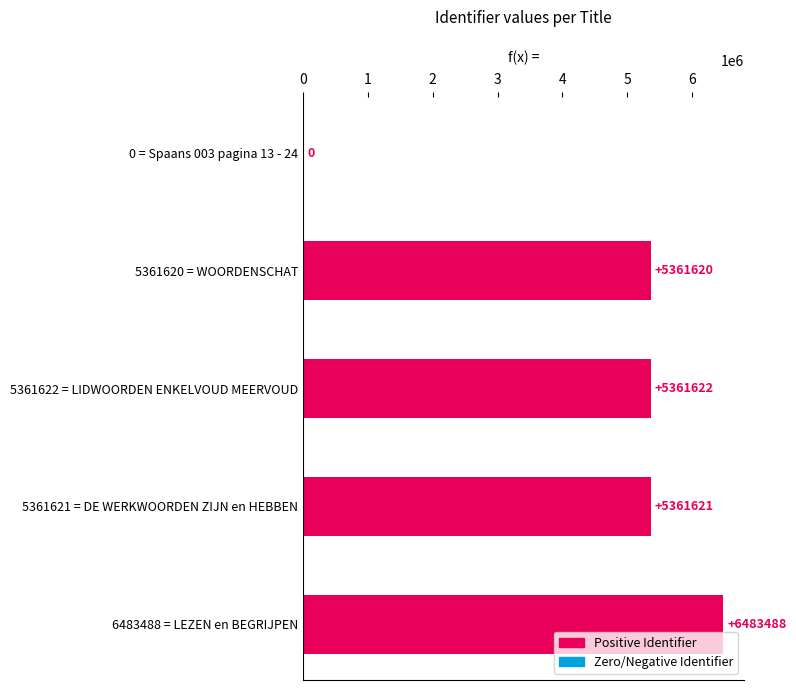

The chart shows a value of 1980514 at 5361620 = WOORDENSCHAT. True or false?

False